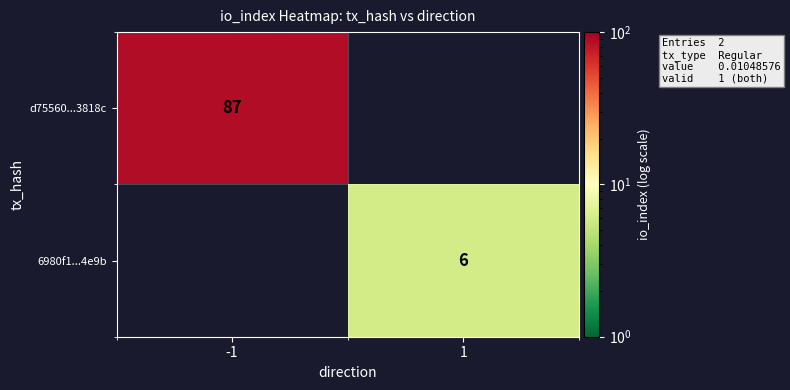

True or false: d75560...3818c has a value of 87 at -1.

True